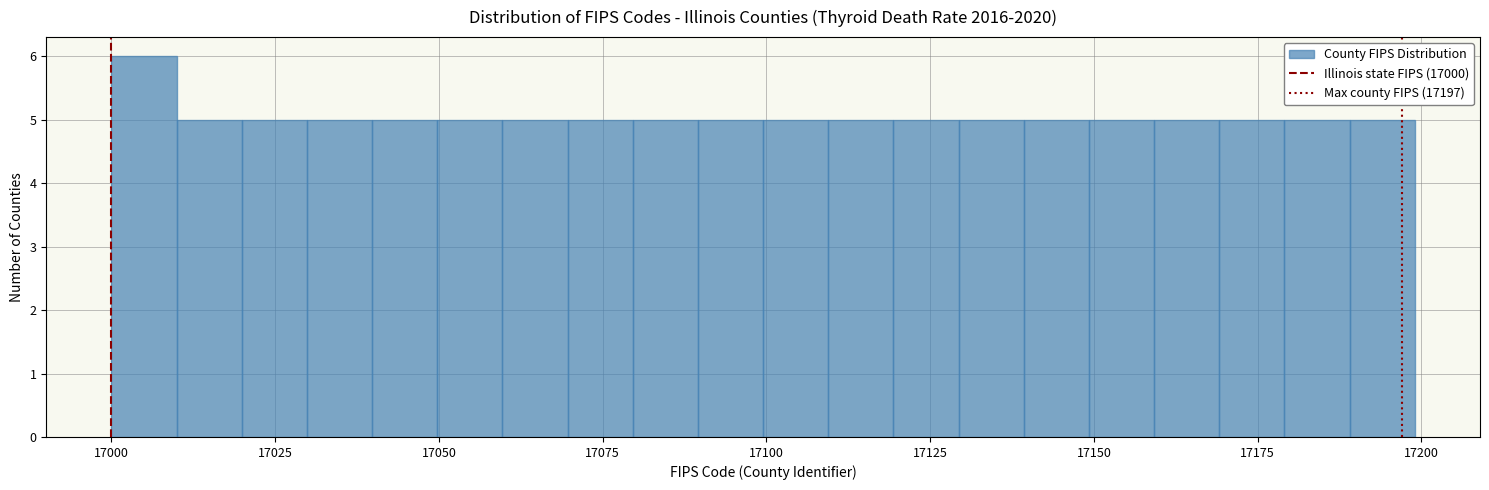

Read against the x-axis, roughly where is the centre of the tallest bar?

17005